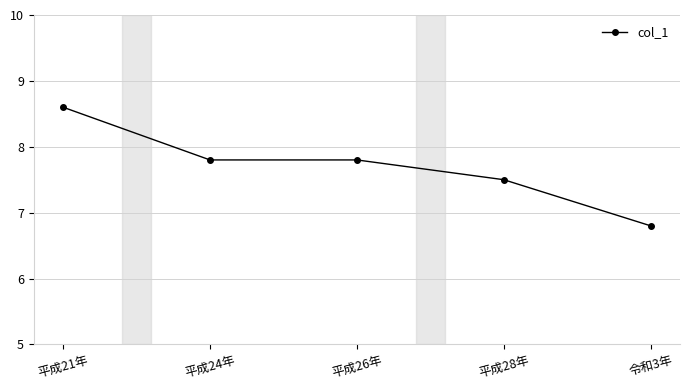

Does the chart display data point markers on the line(s)?

Yes